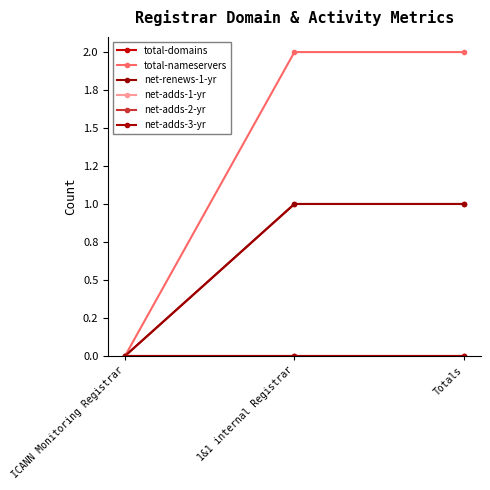

Between 1&1 internal Registrar and ICANN Monitoring Registrar, which is larger?

1&1 internal Registrar